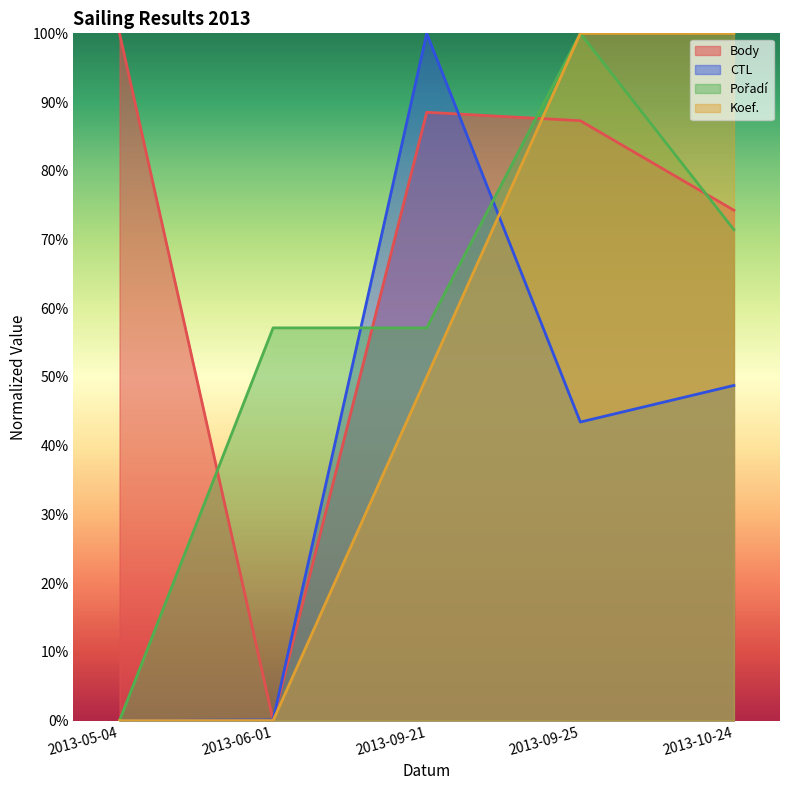

What is the total value across all series at 2013-06-01?

0.6